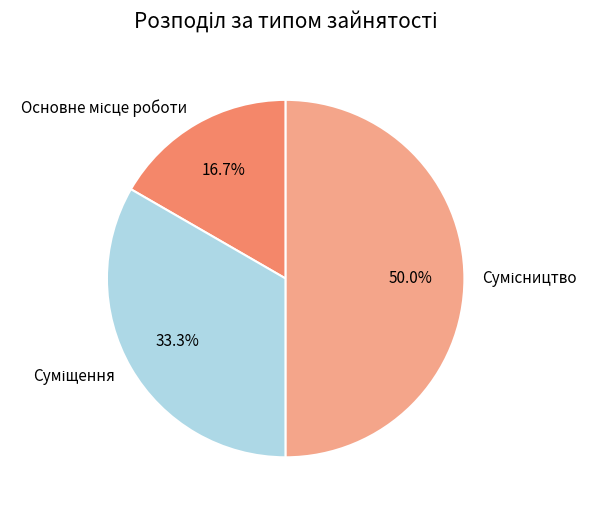

Does Сумісництво account for over 50% of the chart?

No